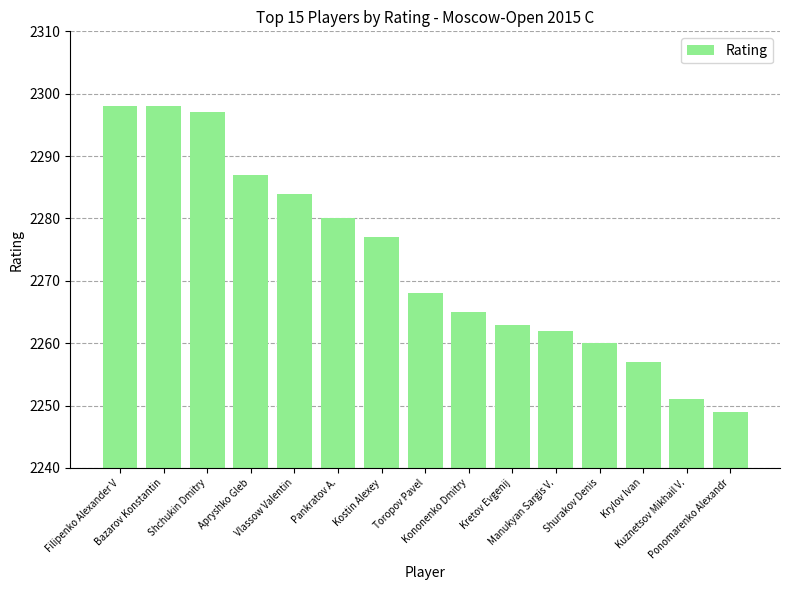

What is the minimum value shown in the chart?

2249